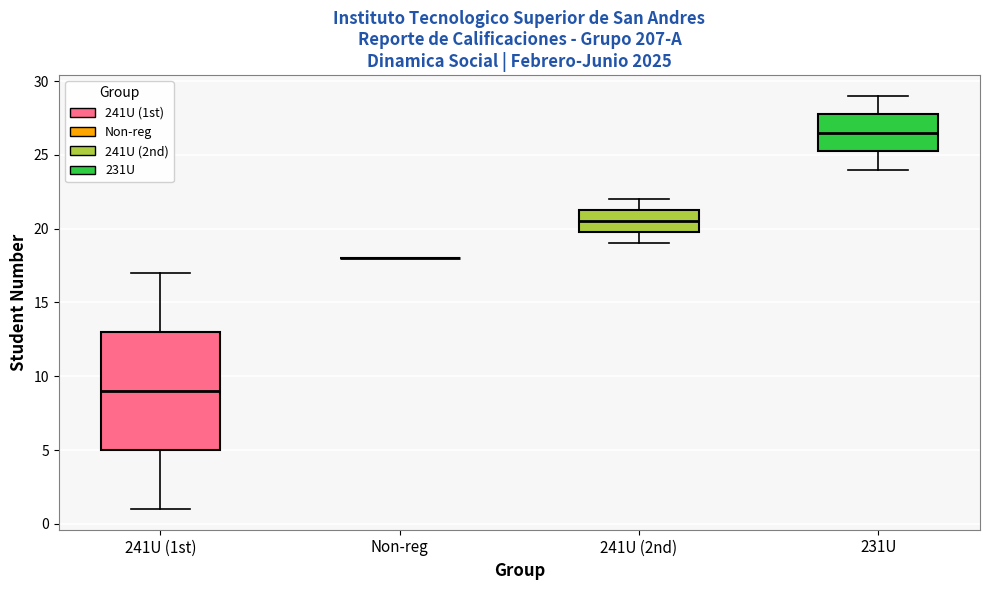

Reading left to right, read every box against the y-axis: the position of its median line, the range the box covers, and the ends of its whiskers. The values are not printed on the chart, so give them approximately, as read against the axis.

241U (1st): median 9.0, box 5.0 to 13.0, whiskers 1.0 to 17.0
Non-reg: box collapsed to a line at 18.0, whiskers 18.0 to 18.0
241U (2nd): median 20.5, box 20.0 to 21.5, whiskers 19.0 to 22.0
231U: median 26.5, box 25.5 to 28.0, whiskers 24.0 to 29.0